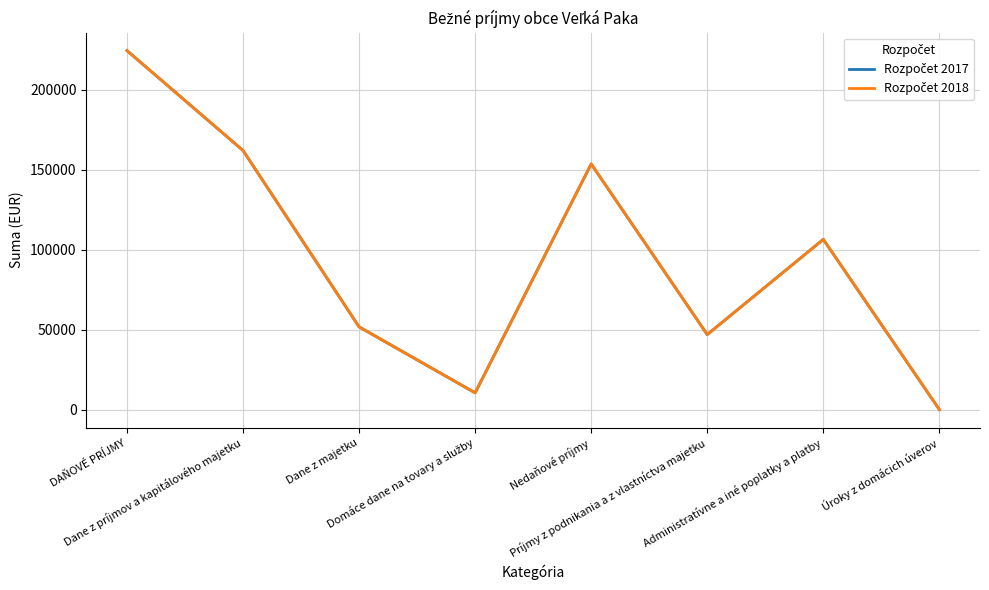

Does the chart have visible grid lines?

Yes